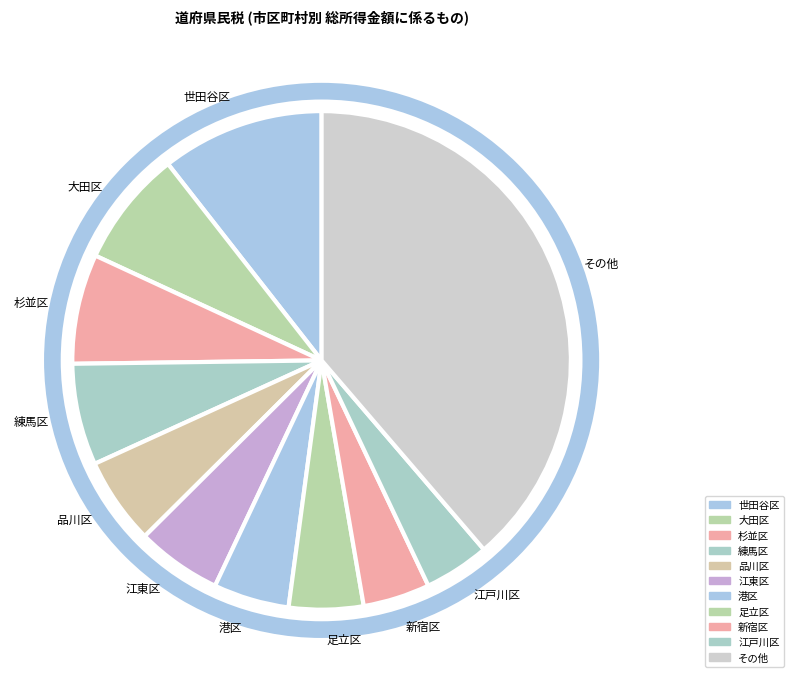

How many slices are in this pie chart?

11